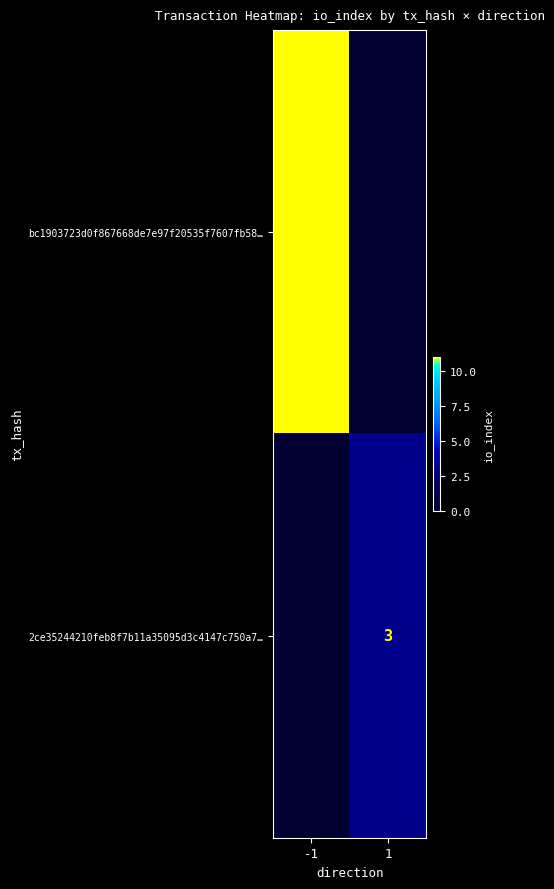

What is the total value across all series at 1?

3